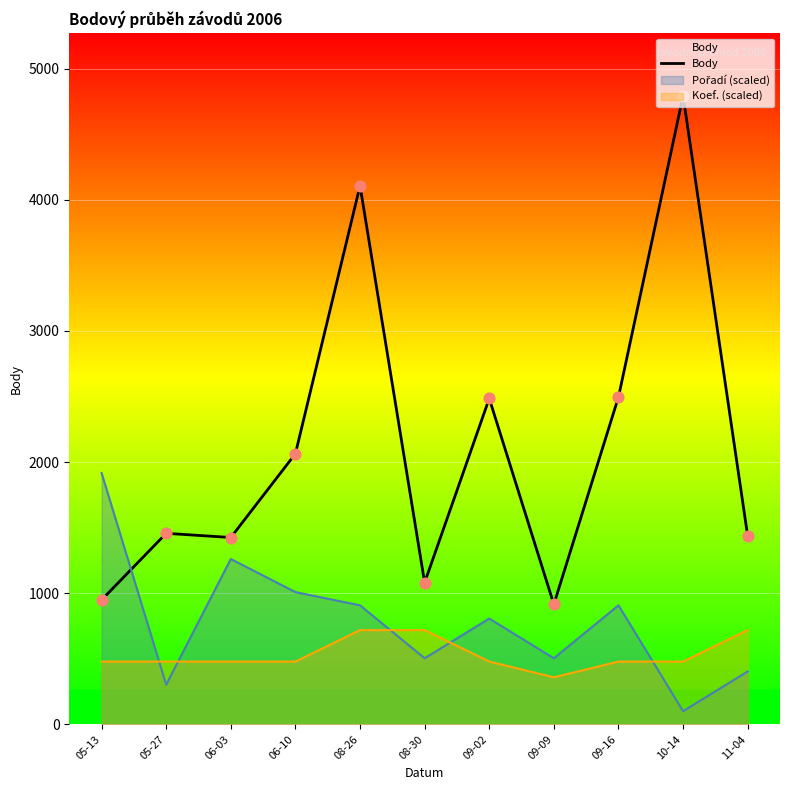

Between 10-14 and 09-16, which is larger?

10-14